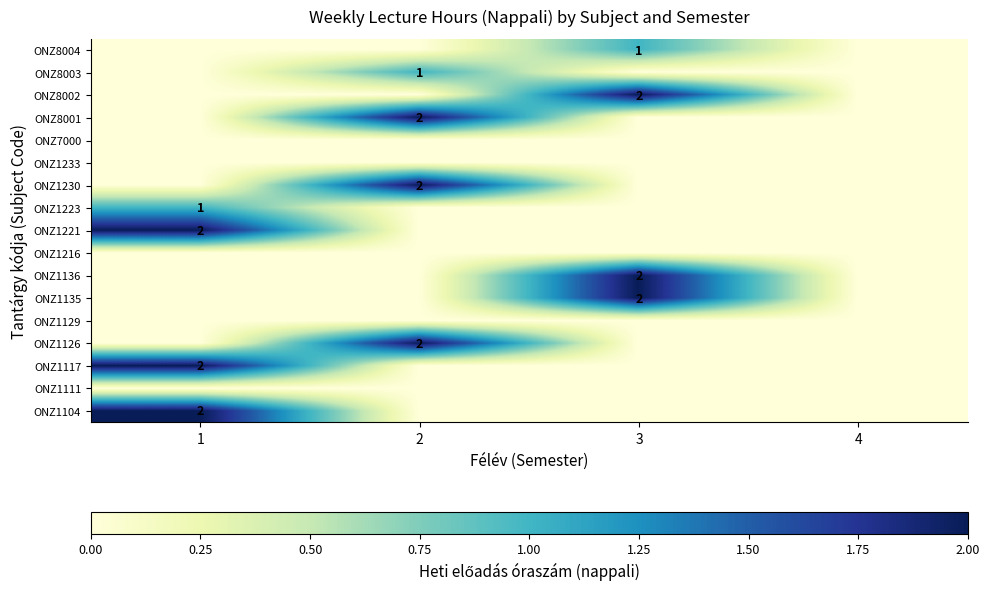

Count the number of categories in the chart.

4